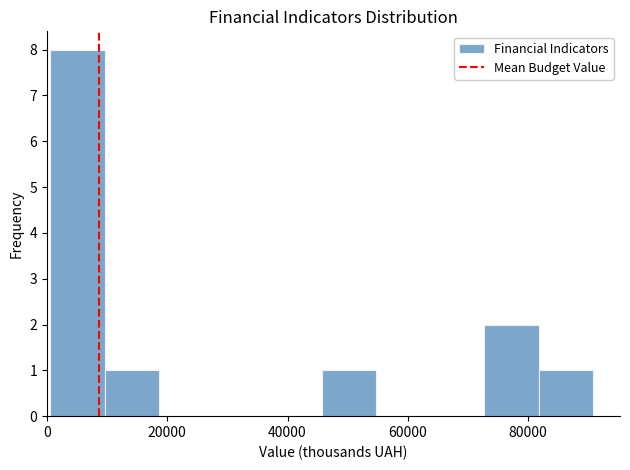

Reading left to right, list every bar in this chart as the range it spans on the x-axis followed by its height. Neither the bar edges nor the heights are printed on the chart, so give them approximately, as read against the axes.

0 to 10000: 8
10000 to 18000: 1
18000 to 28000: 0
28000 to 36000: 0
36000 to 46000: 0
46000 to 54000: 1
54000 to 64000: 0
64000 to 72000: 0
72000 to 82000: 2
82000 to 90000: 1